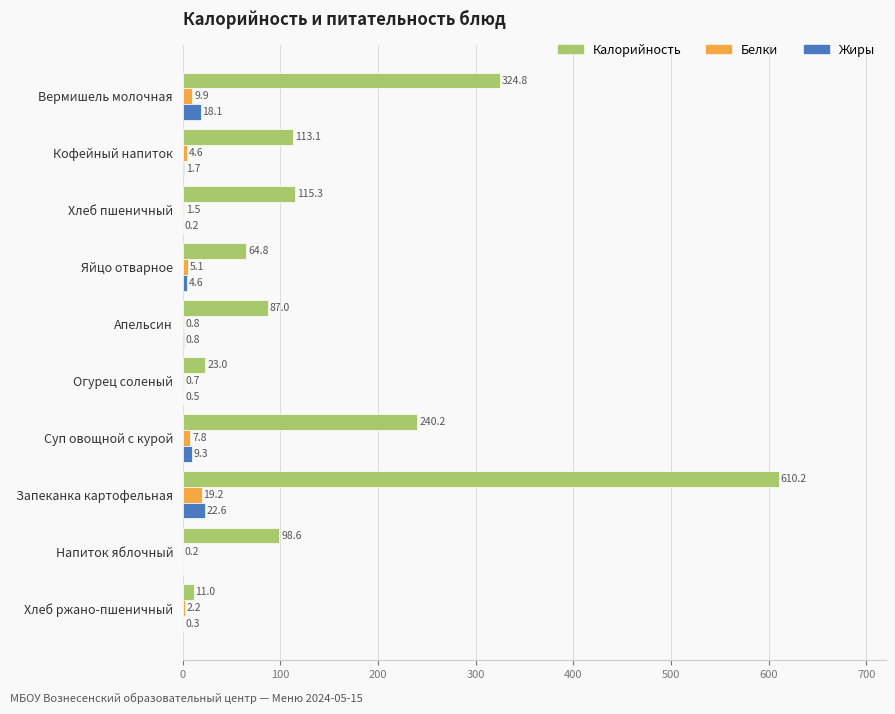

Which series has the largest total across all categories?

Калорийность